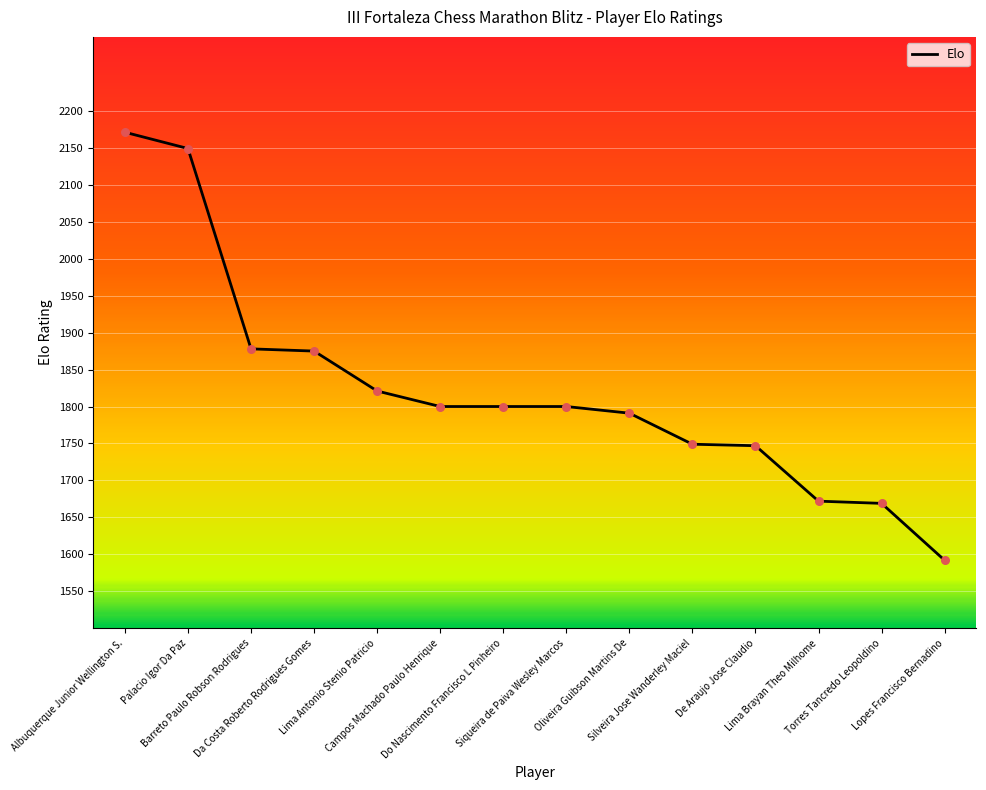

Which has a higher value, Da Costa Roberto Rodrigues Gomes or Palacio Igor Da Paz?

Palacio Igor Da Paz